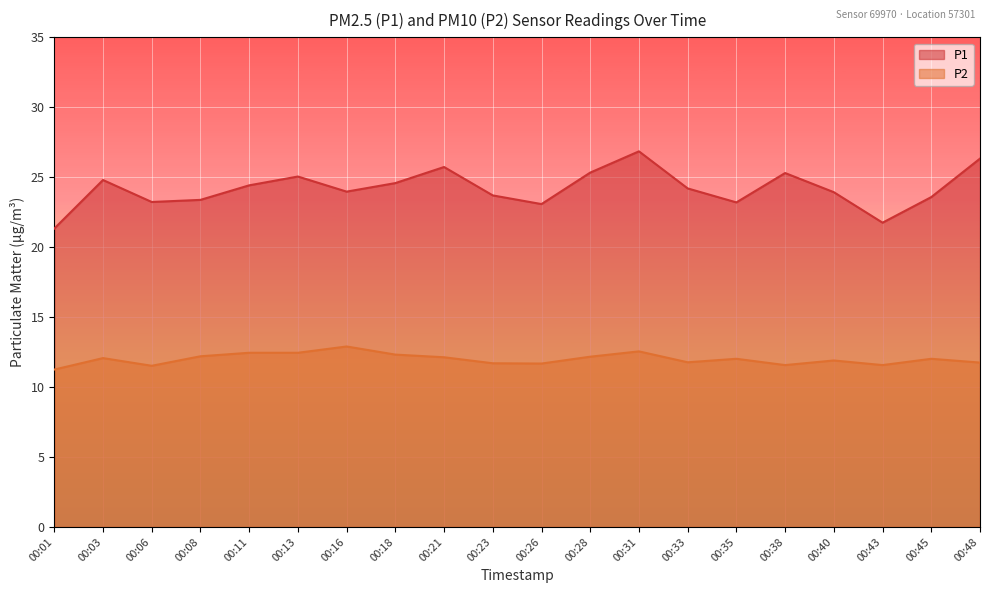

Is it true that P1 equals 39.3 at 00:31?

False